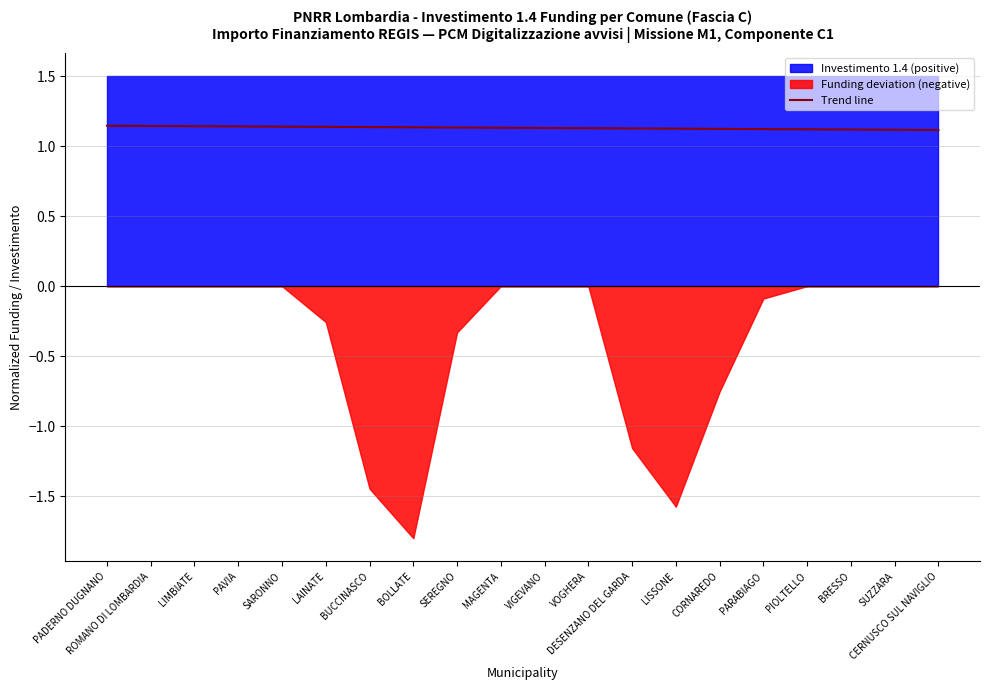

Rank the categories by value from highest to lowest.

PADERNO DUGNANO, ROMANO DI LOMBARDIA, LIMBIATE, PAVIA, SARONNO, LAINATE, BUCCINASCO, BOLLATE, SEREGNO, MAGENTA, VIGEVANO, VOGHERA, DESENZANO DEL GARDA, LISSONE, CORNAREDO, PARABIAGO, PIOLTELLO, BRESSO, SUZZARA, CERNUSCO SUL NAVIGLIO